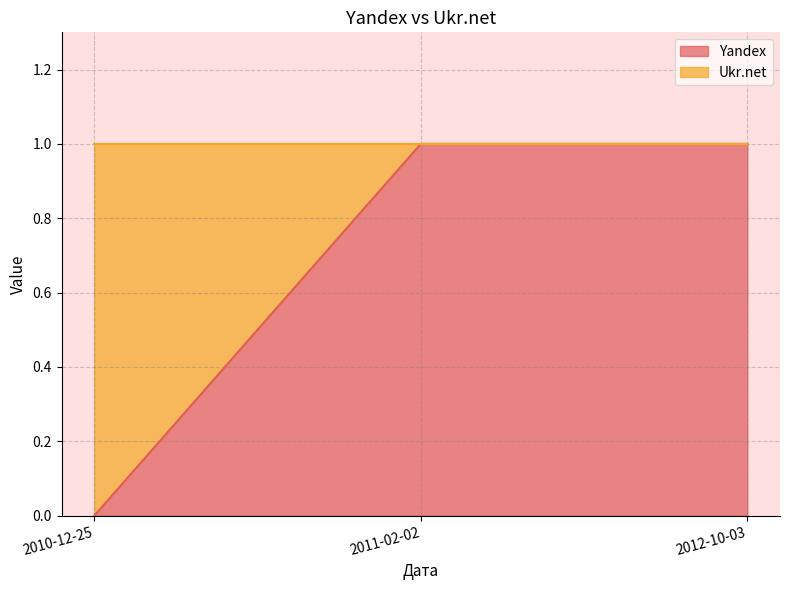

Read the value at 2012-10-03.

1